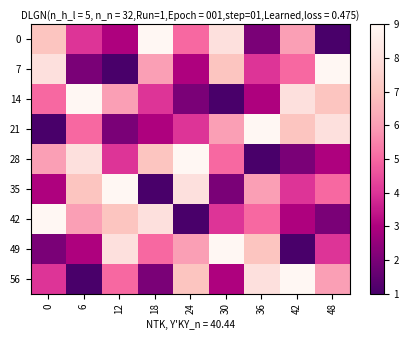

Rank the series at 36 from lowest to highest value.

28, 0, 14, 7, 42, 35, 49, 56, 21